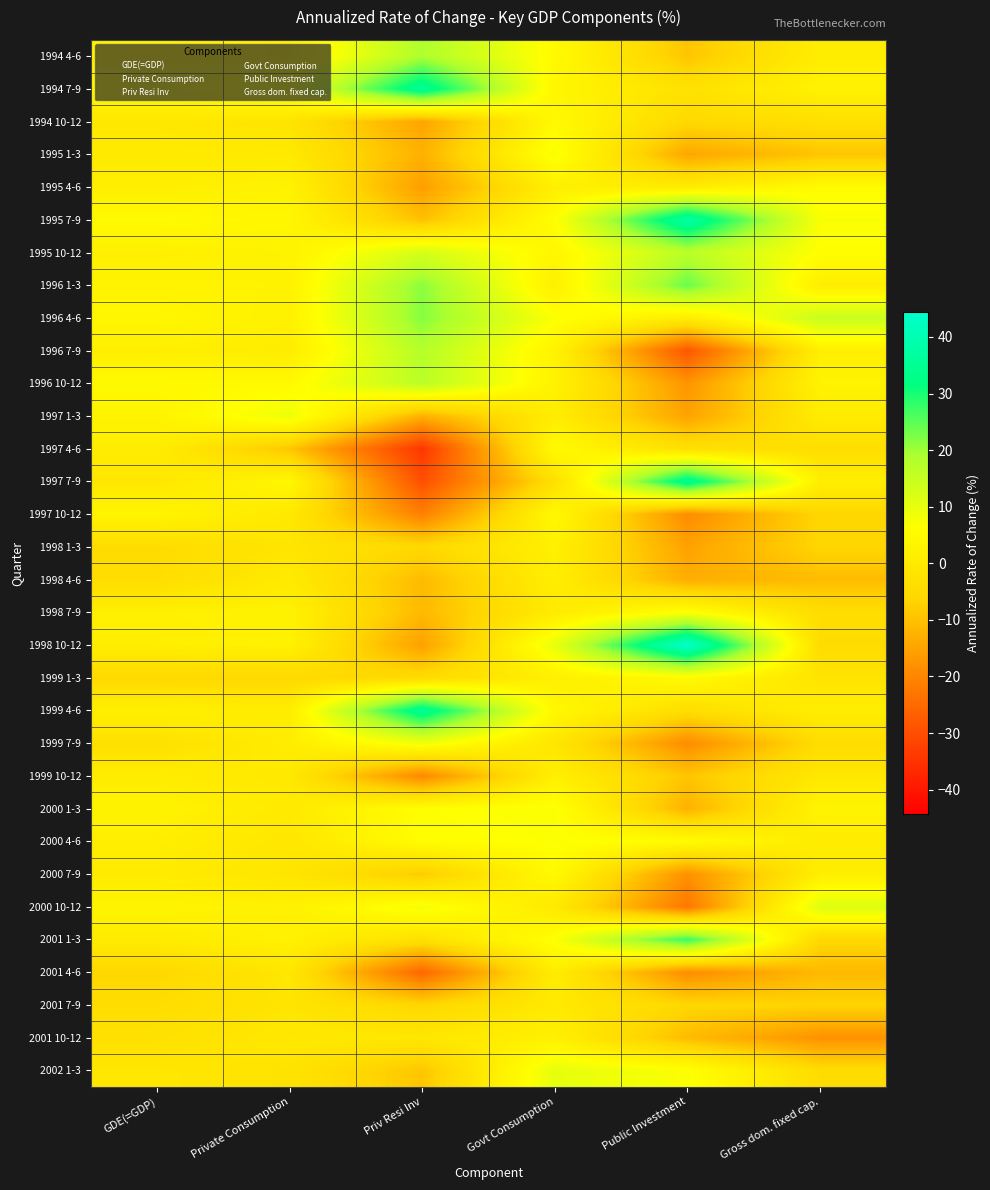

At Gross dom. fixed cap., list the series in order from smallest to largest.

2001 10-12, 2001 4-6, 1998 4-6, 1995 1-3, 2001 7-9, 1998 1-3, 1997 10-12, 2001 1-3, 1998 10-12, 1999 7-9, 2002 1-3, 1998 7-9, 1997 4-6, 1994 10-12, 1999 1-3, 1999 10-12, 1997 1-3, 2000 4-6, 1994 4-6, 1996 1-3, 1999 4-6, 2000 7-9, 1997 7-9, 1996 7-9, 1994 7-9, 1996 10-12, 2000 1-3, 1995 4-6, 1995 10-12, 1995 7-9, 2000 10-12, 1996 4-6